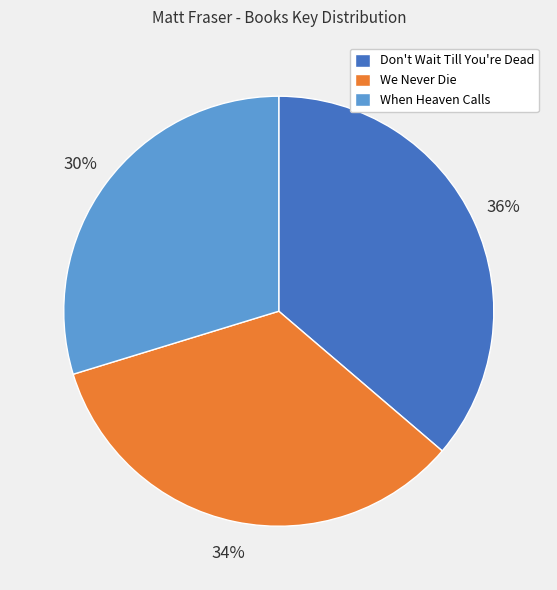

What is the smallest slice in the pie chart?

When Heaven Calls